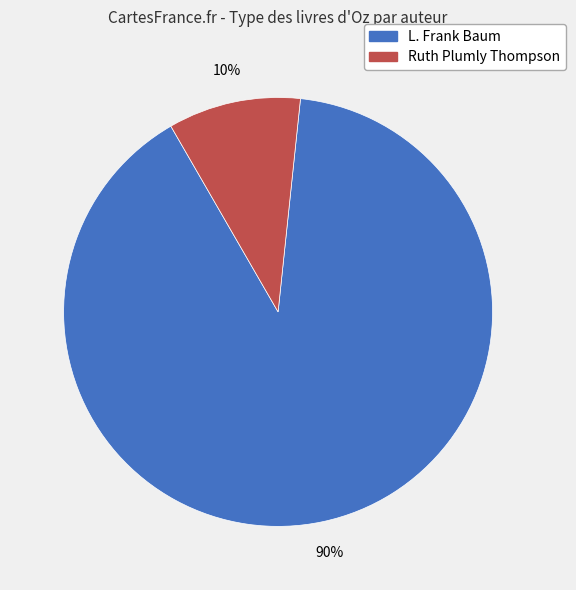

Count the number of slices in the pie.

2